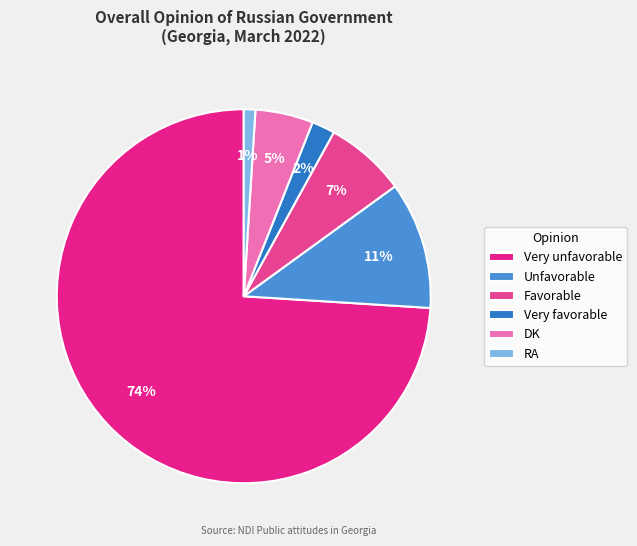

Is the sum of Favorable and Unfavorable greater than half?

No